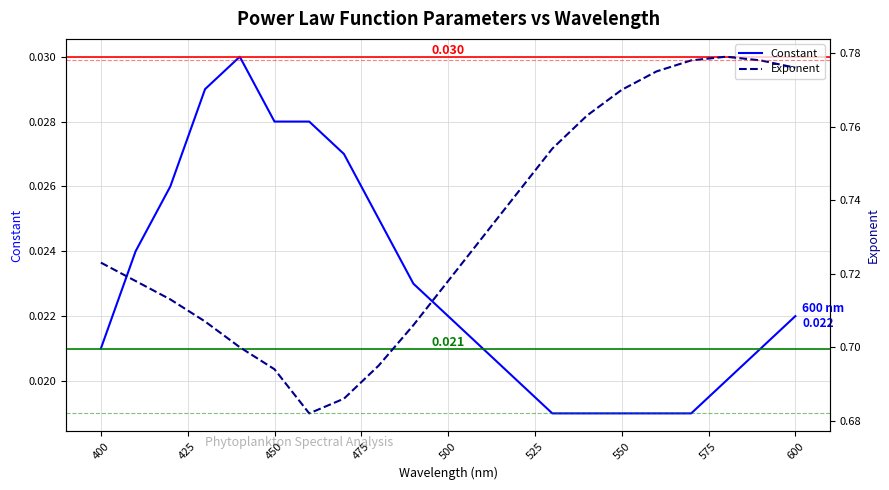

True or false: Exponent and Constant cross at least once.

False